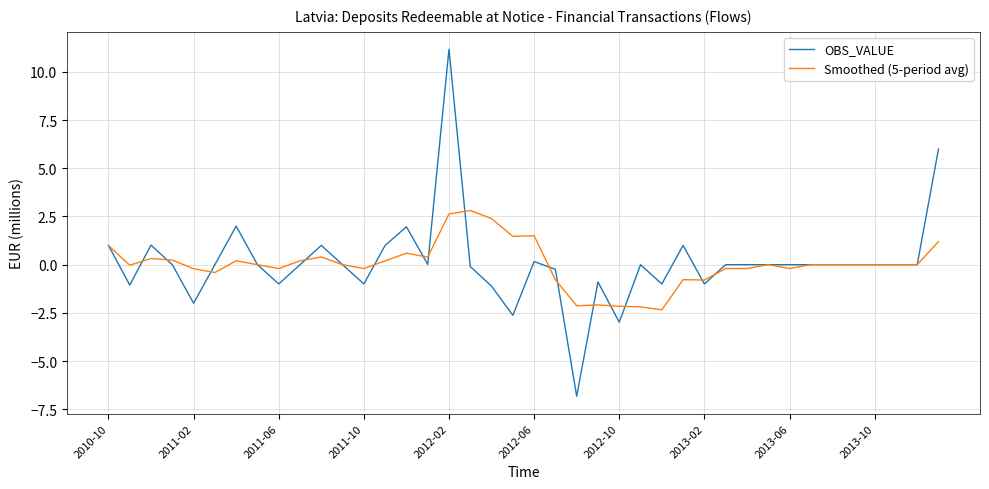

What is the maximum value for Smoothed (5-period avg)?

2.8